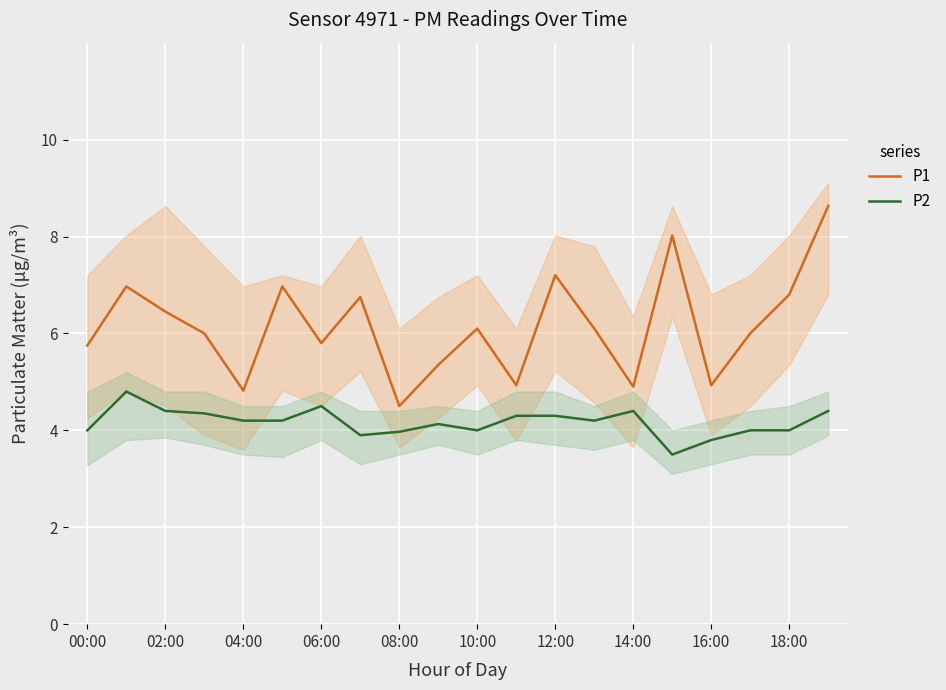

True or false: P2 has a value of 1.5 at 00:00.

False